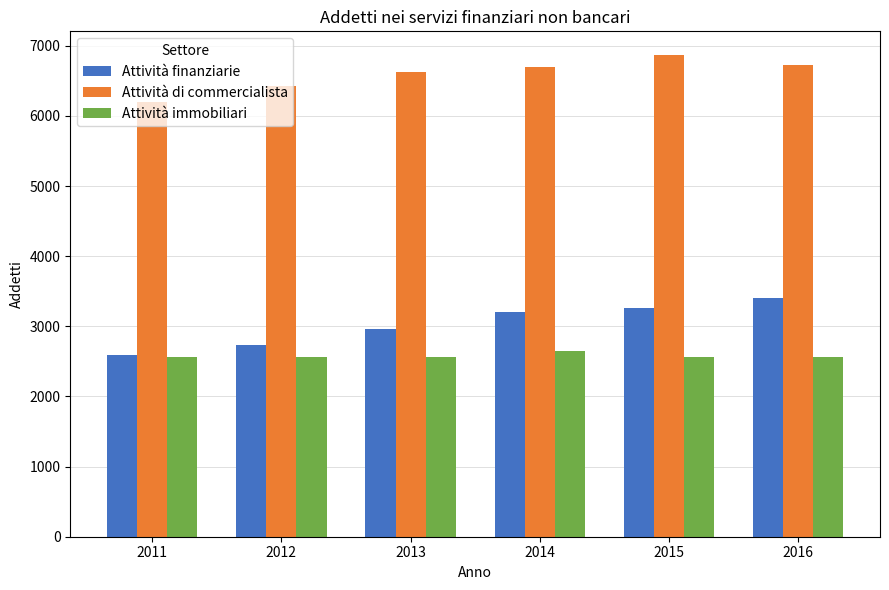

Are the bars horizontal?

No